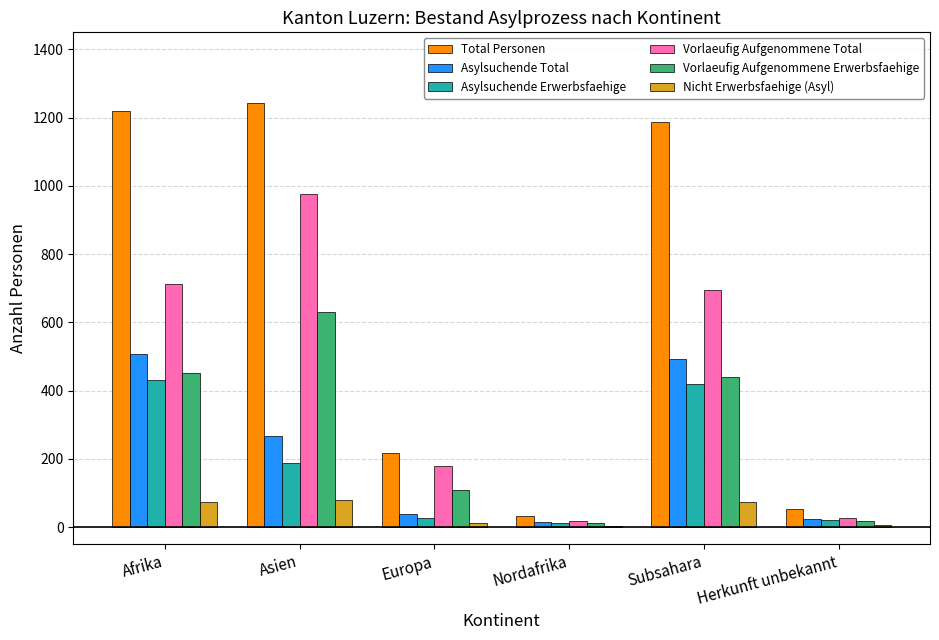

At which label is Vorlaeufig Aufgenommene Erwerbsfaehige closest to 321?

Subsahara